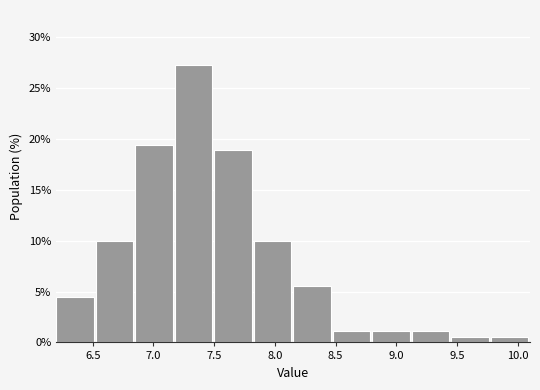

Reading left to right, transcribe this chart: for each bar, give the range it covers on the x-axis and its height. Neither the bar edges nor the heights are printed on the chart, so give them approximately, as read against the axes.

6.200 to 6.525: 4.5
6.525 to 6.850: 10.0
6.850 to 7.175: 19.5
7.175 to 7.500: 27.0
7.500 to 7.825: 19.0
7.825 to 8.150: 10.0
8.150 to 8.475: 5.5
8.475 to 8.800: 1.0
8.800 to 9.125: 1.0
9.125 to 9.450: 1.0
9.450 to 9.775: 0.5
9.775 to 10.100: 0.5